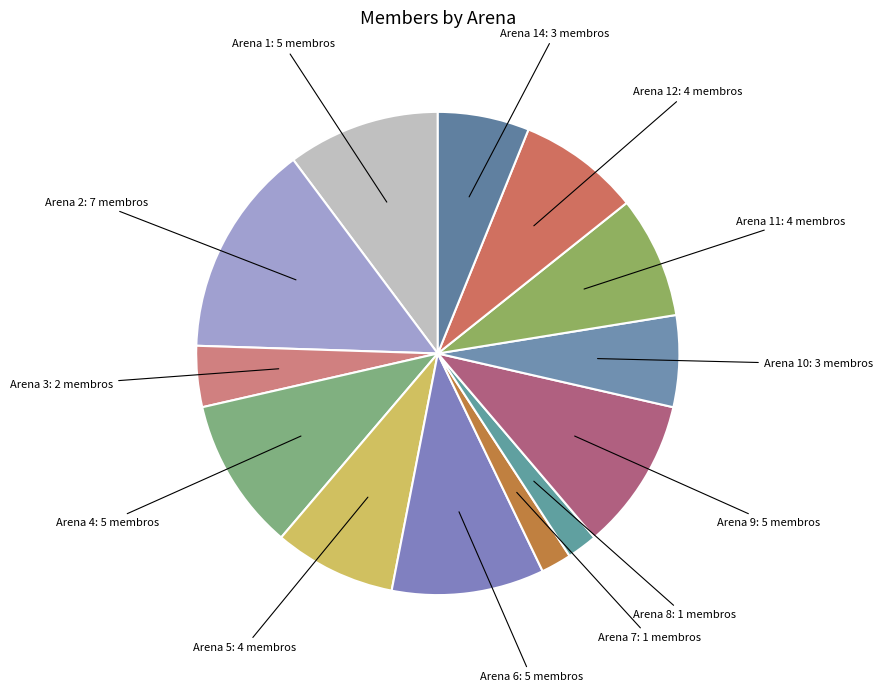

Which slice is the largest?

Arena 2